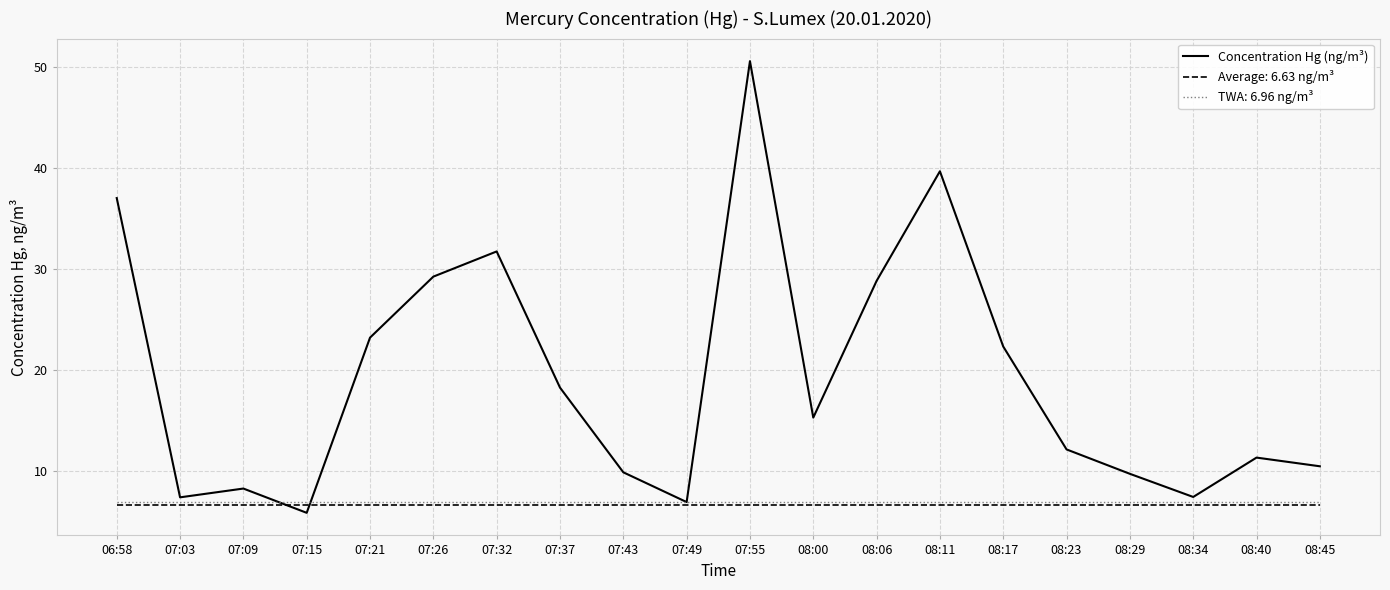

How many lines are shown in the chart?

3